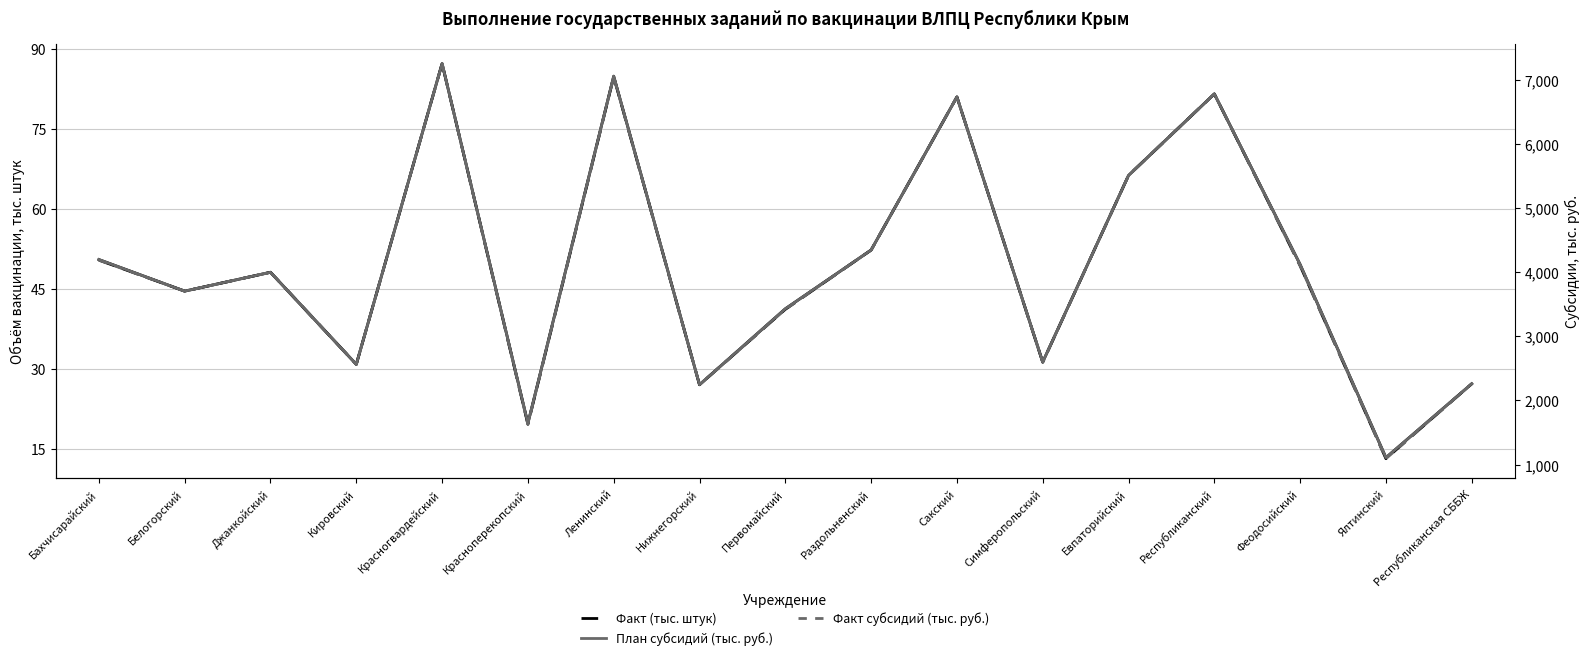

The value of План (тыс. штук) at Симферопольский is 54.4. True or false?

False